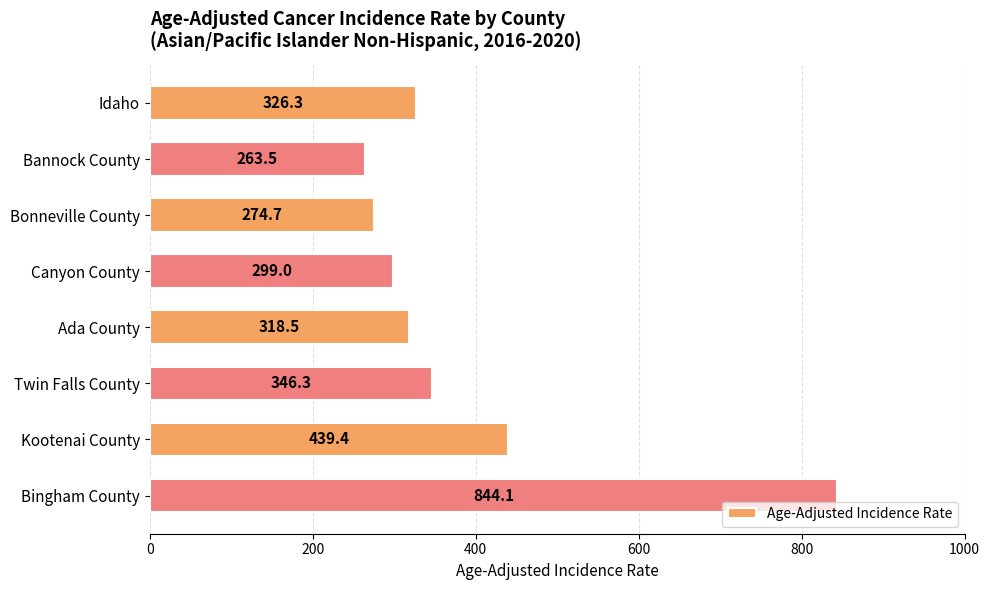

What is the difference between the maximum and minimum values?

580.6